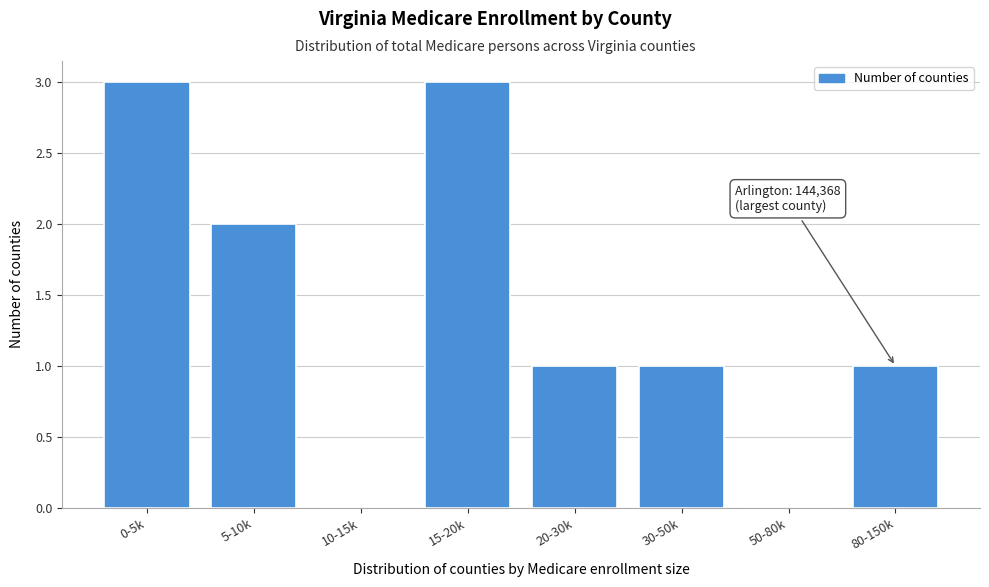

Reading right to left, extract all data points from this chart.

80-150k=1	50-80k=0	30-50k=1	20-30k=1	15-20k=3	10-15k=0	5-10k=2	0-5k=3